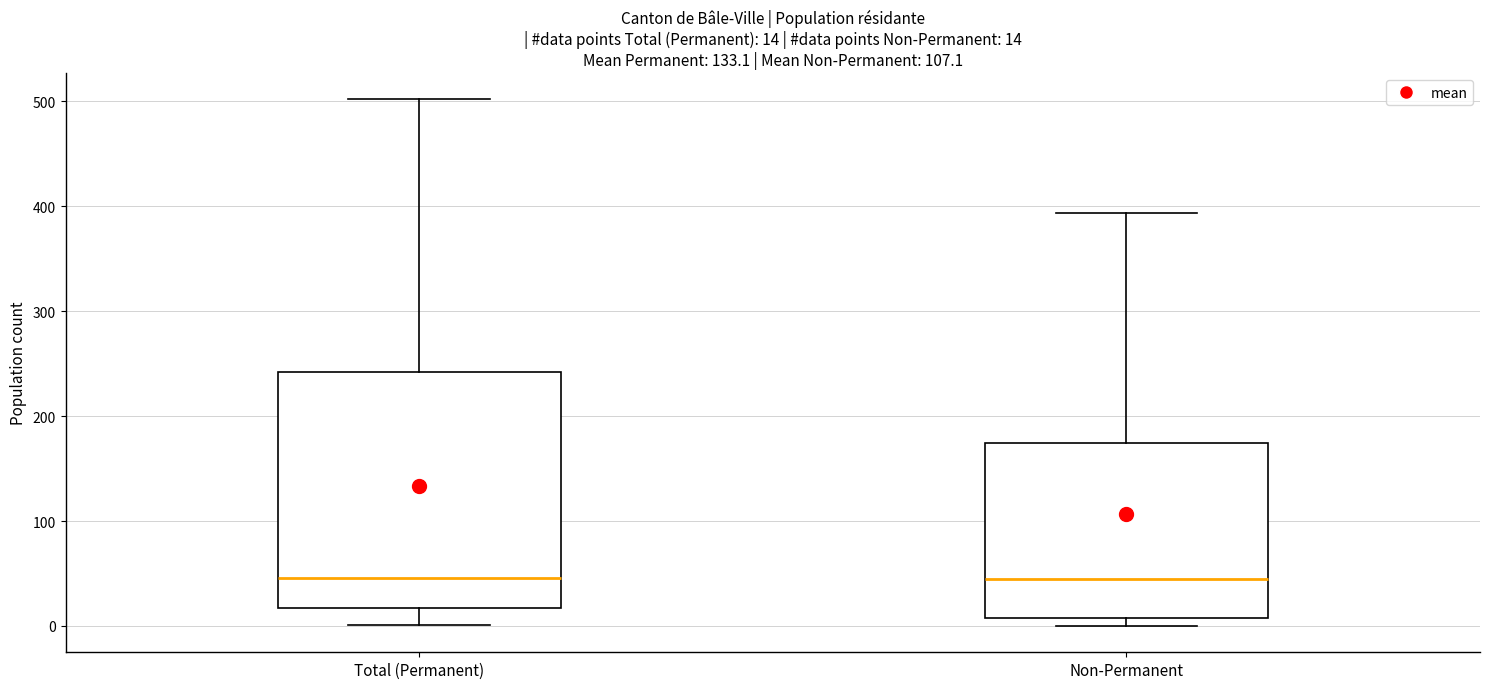

Comparing the boxes themselves (not the whiskers), which one is the tallest?

Total (Permanent)